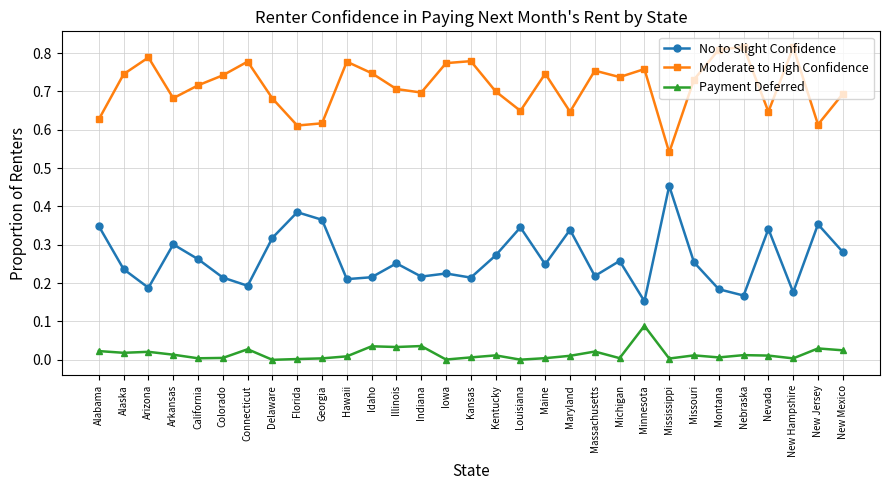

At which category does No to Slight Confidence reach its first local valley?

Arizona